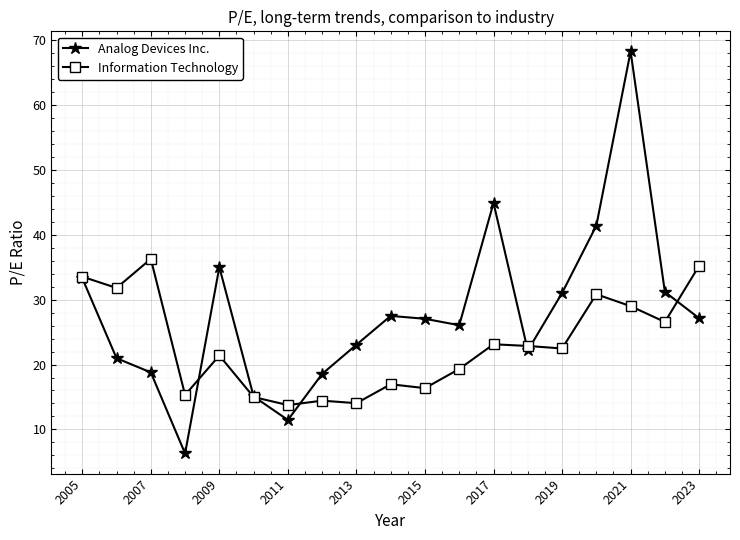

What is the minimum value shown in the chart?

6.3